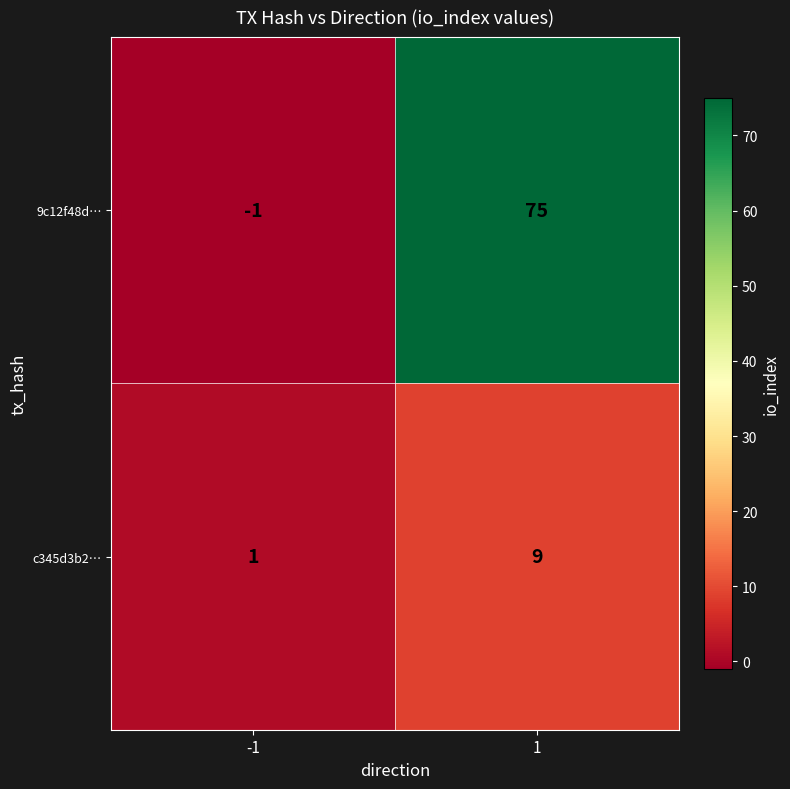

What is the sum of the c345d3b2… values at -1 and 1?

10